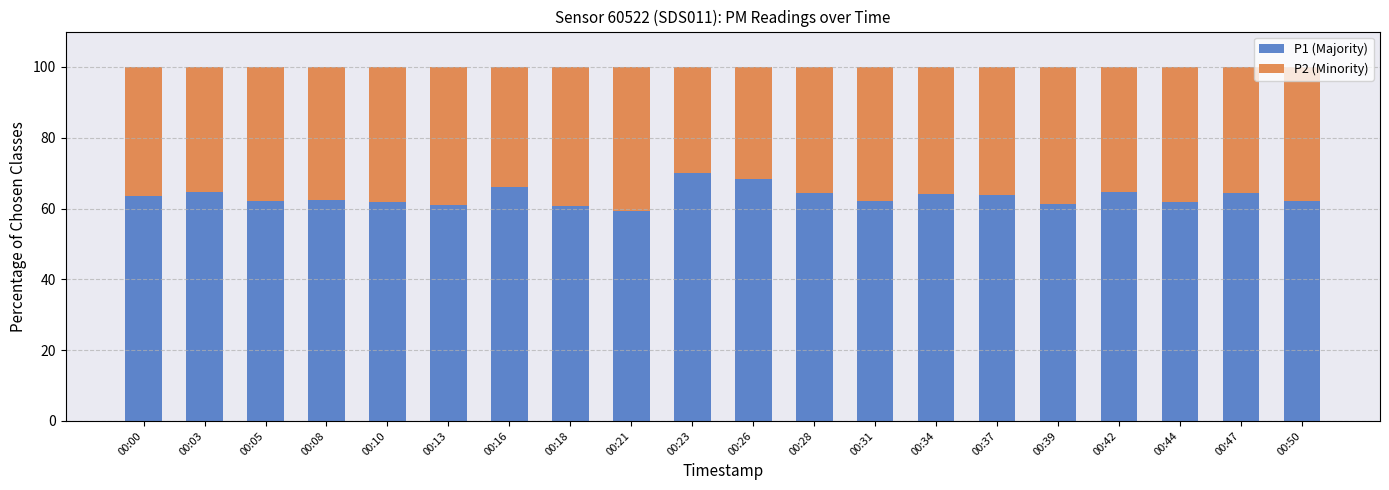

What is the lowest value of the P1 (Majority) series?

59.3